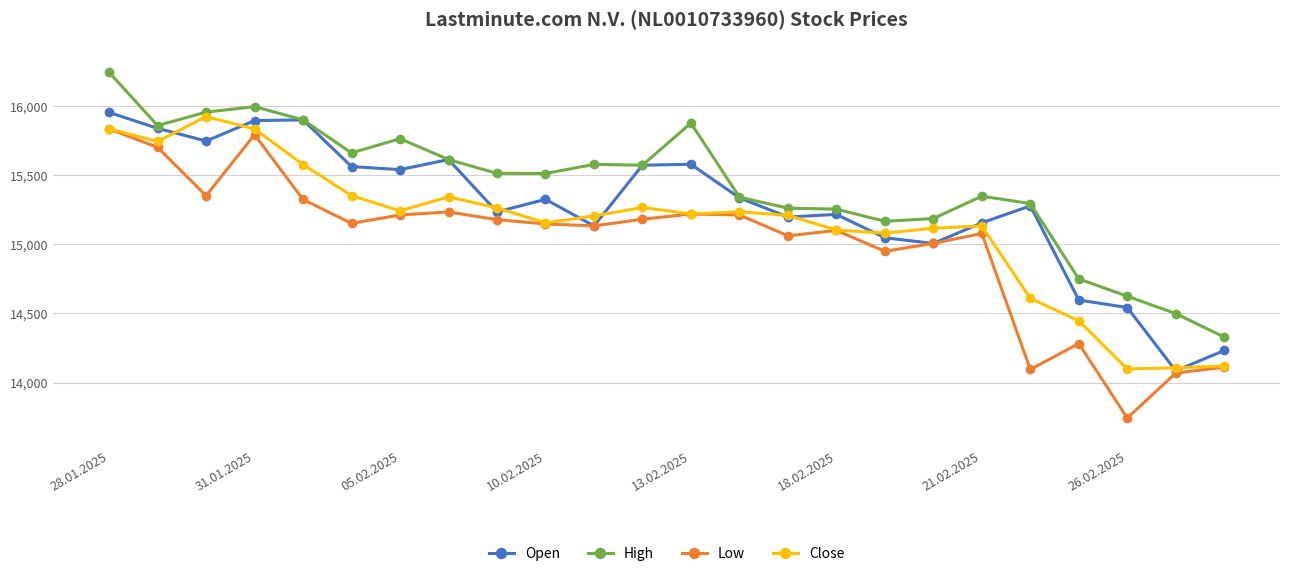

How many values in the Open series are below 15326?

12